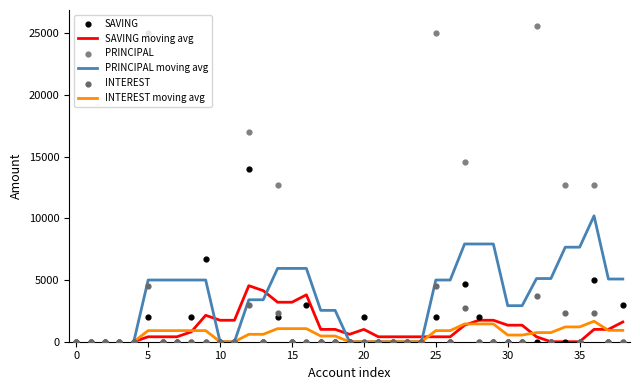

At how many categories does at least one series exceed 18213?

3